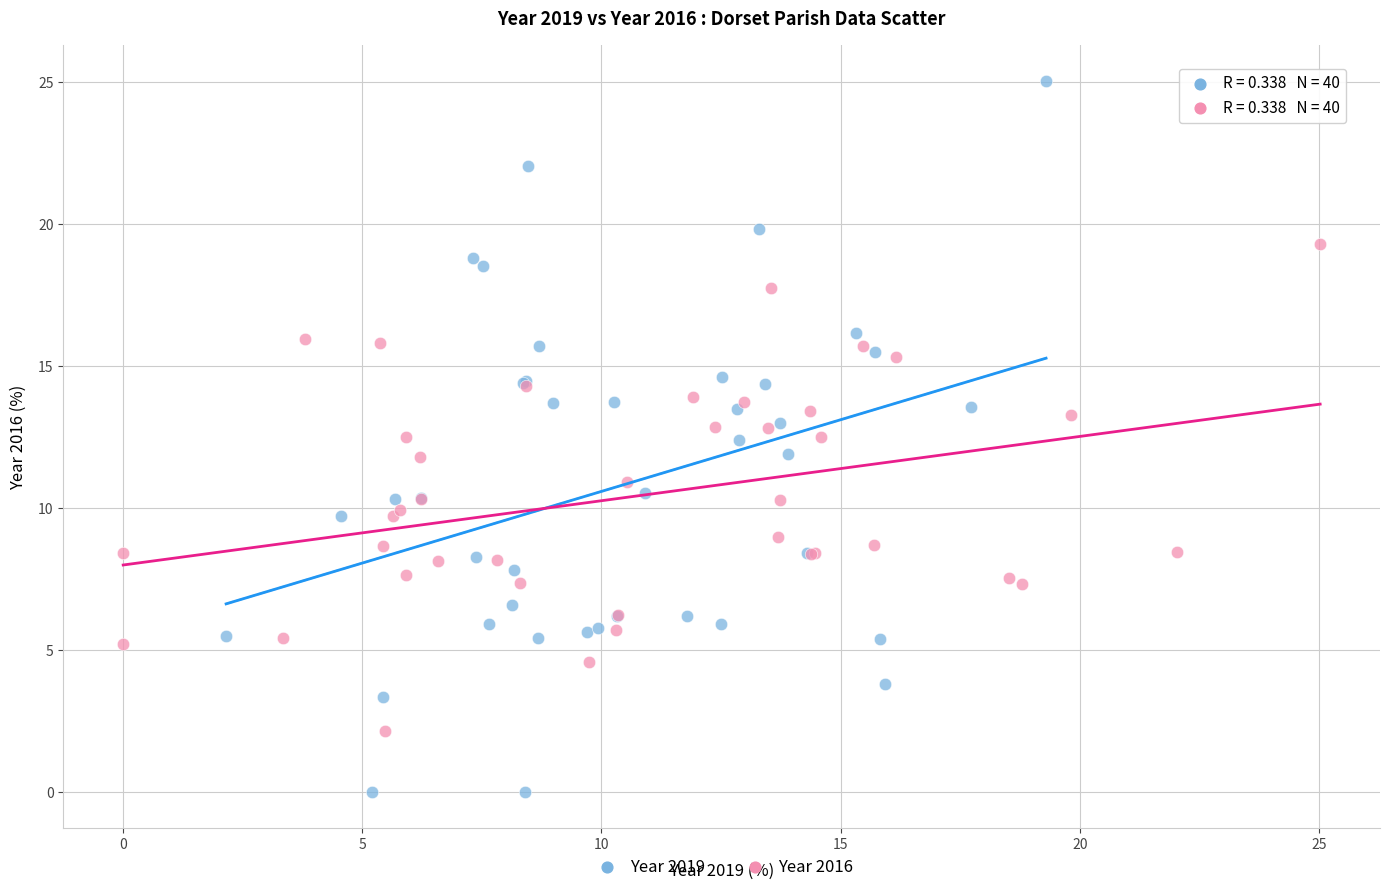

Which series contains the highest Y value?

Year 2019